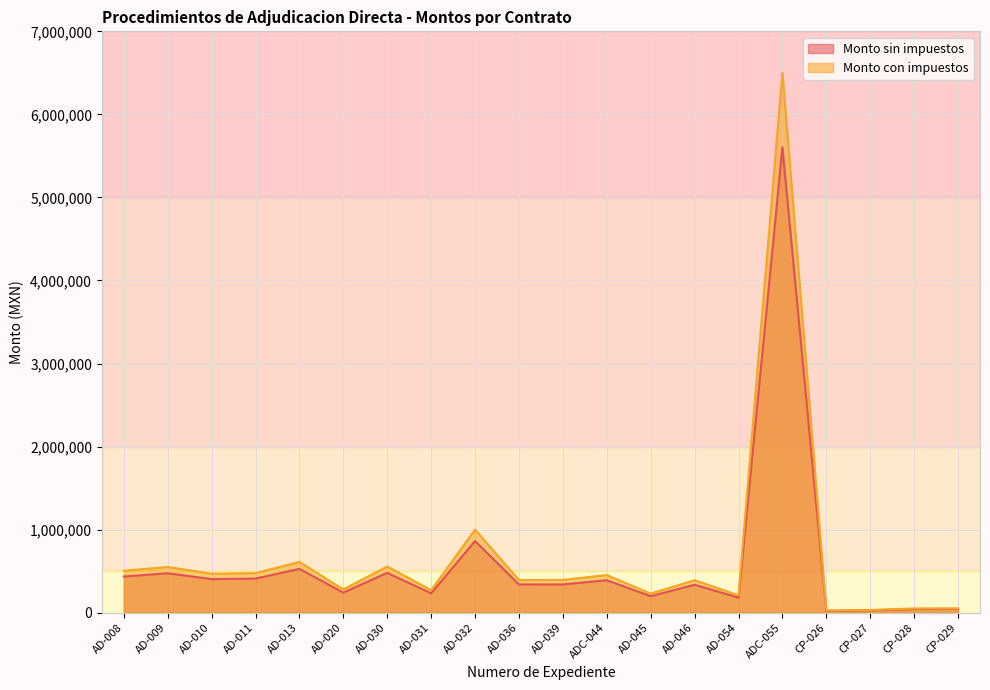

Which series has the largest total across all categories?

Monto con impuestos